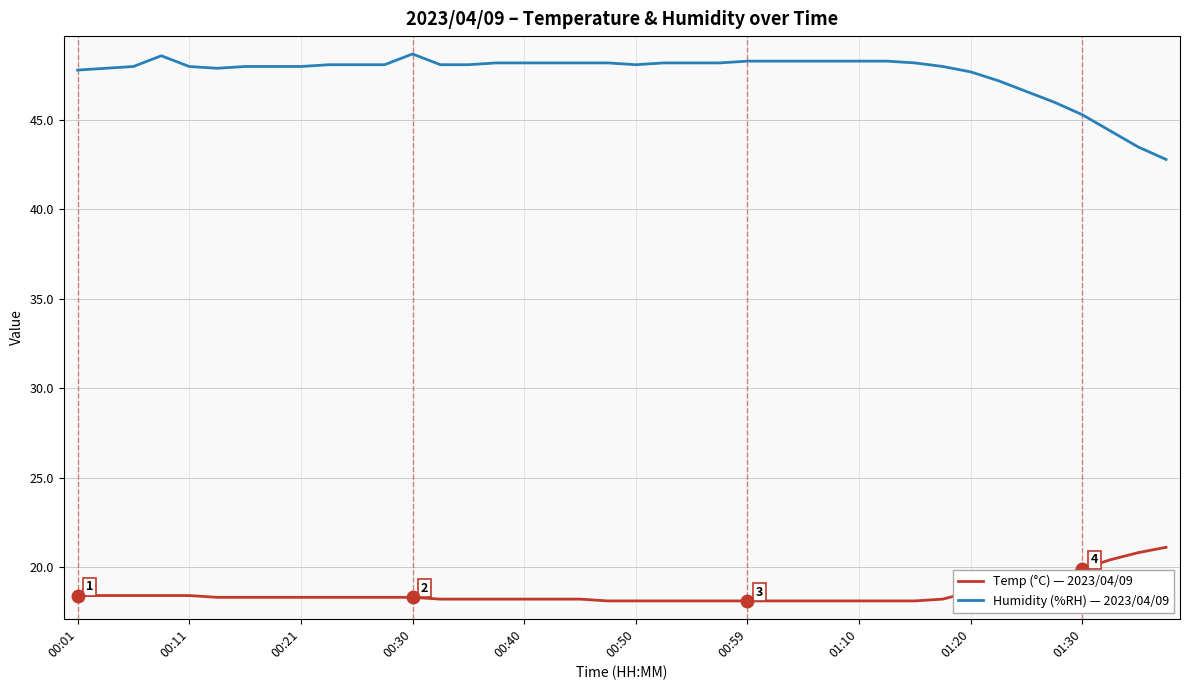

Which series has the largest total across all categories?

Humidity (%RH) — 2023/04/09